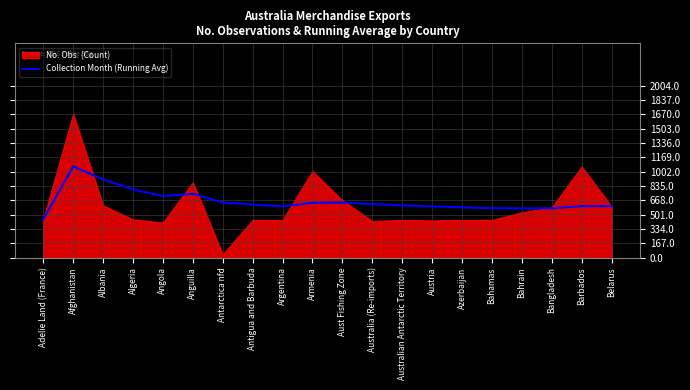

What is the lowest value of the Collection Month (Running Avg) series?

449.0